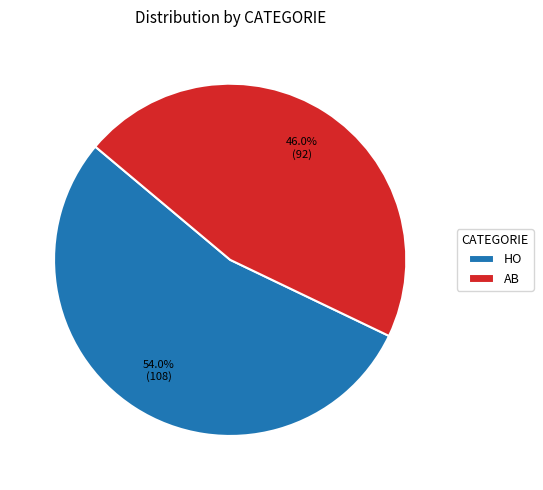

The HO slice represents 54% of the pie. True or false?

True